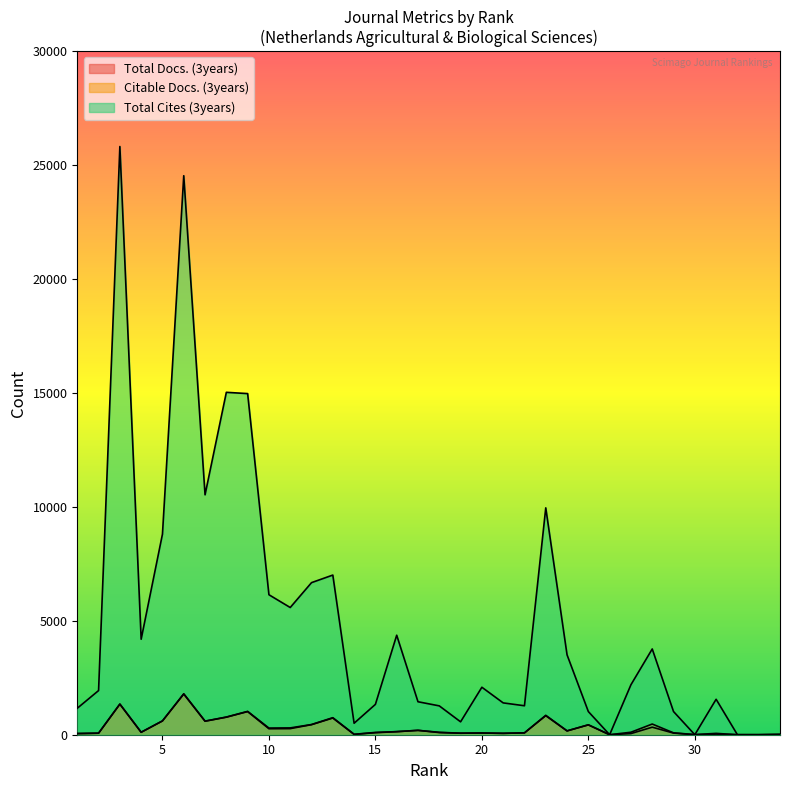

What is the difference between the maximum and second lowest values in the Total Docs. (3years) series?

1796